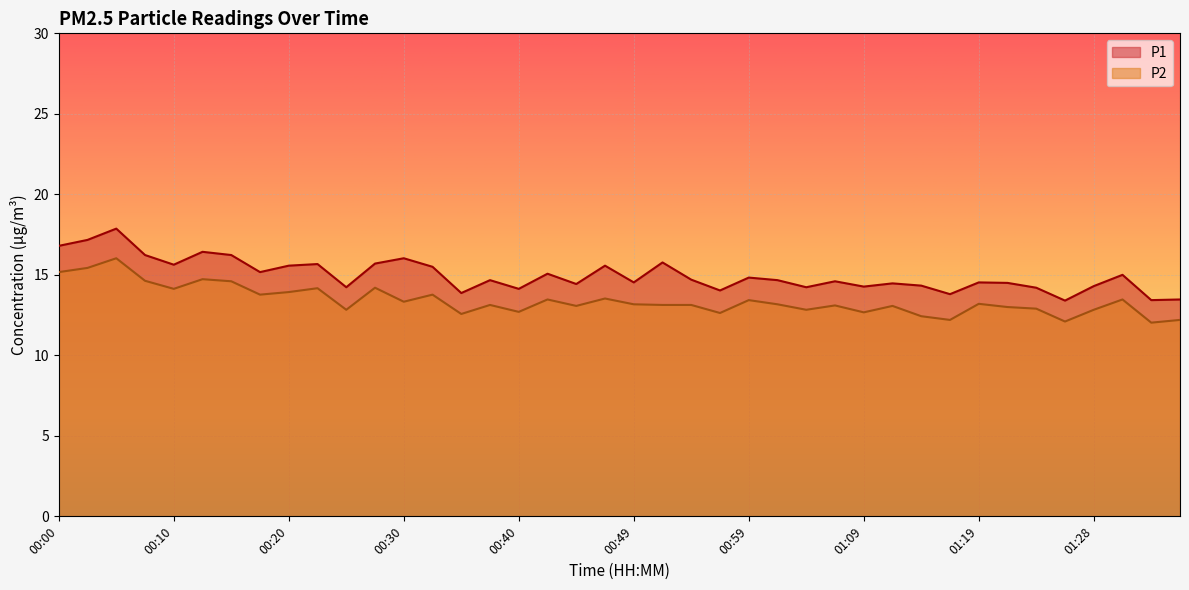

True or false: P1 has more than 1 interior local peaks.

True